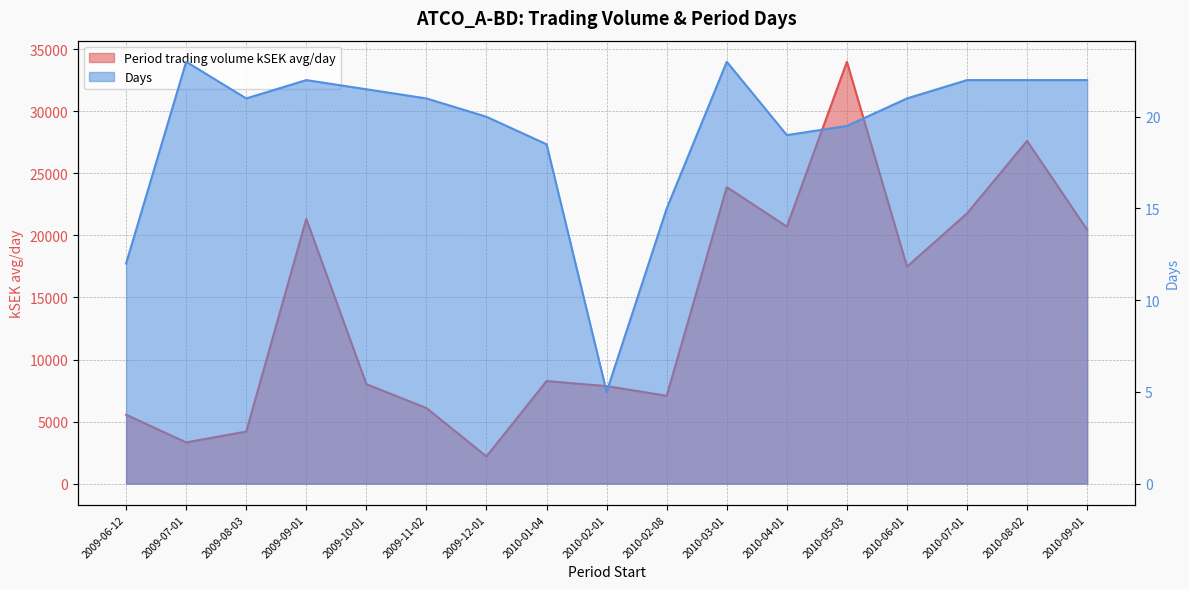

Reading right to left, extract all data points from this chart.

Period trading volume kSEK avg/day: 20462.0	27624.9	21783.3	17490.9	34002.5	20713.5	23897.9	7074.7	7855.3	8263.4	2189.2	6088.1	8015.4	21333.4	4193.1	3316.6	5550.6
Days: 22.0	22.0	22.0	21.0	19.5	19.0	23.0	15.0	5.0	18.5	20.0	21.0	21.5	22.0	21.0	23.0	12.0